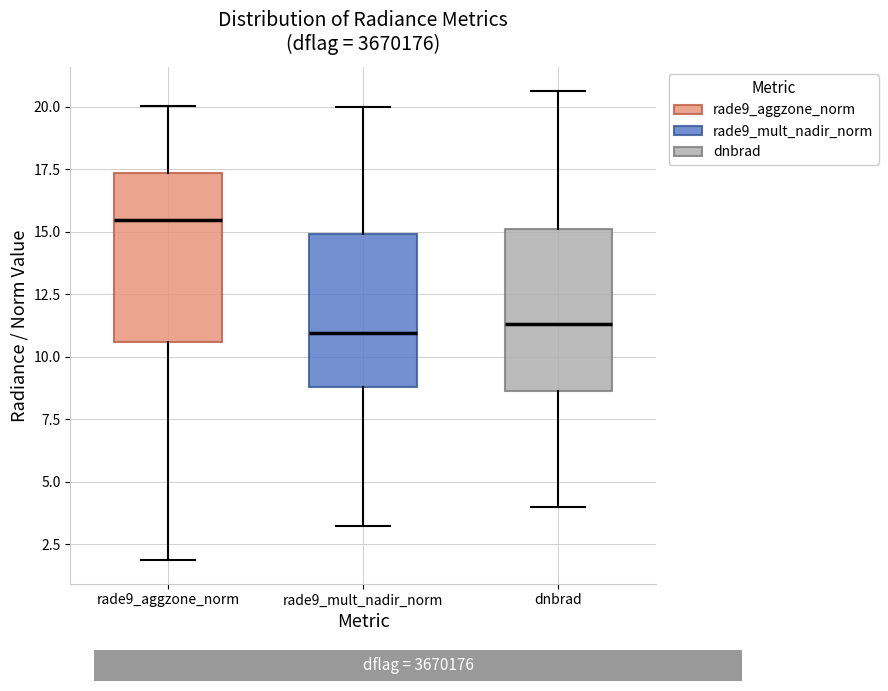

Reading left to right, read every box against the y-axis: the position of its median line, the range the box covers, and the ends of its whiskers. The values are not printed on the chart, so give them approximately, as read against the axis.

rade9_aggzone_norm: median 15.5, box 10.5 to 17.5, whiskers 2.0 to 20.0
rade9_mult_nadir_norm: median 11.0, box 9.0 to 15.0, whiskers 3.5 to 20.0
dnbrad: median 11.5, box 8.5 to 15.0, whiskers 4.0 to 20.5